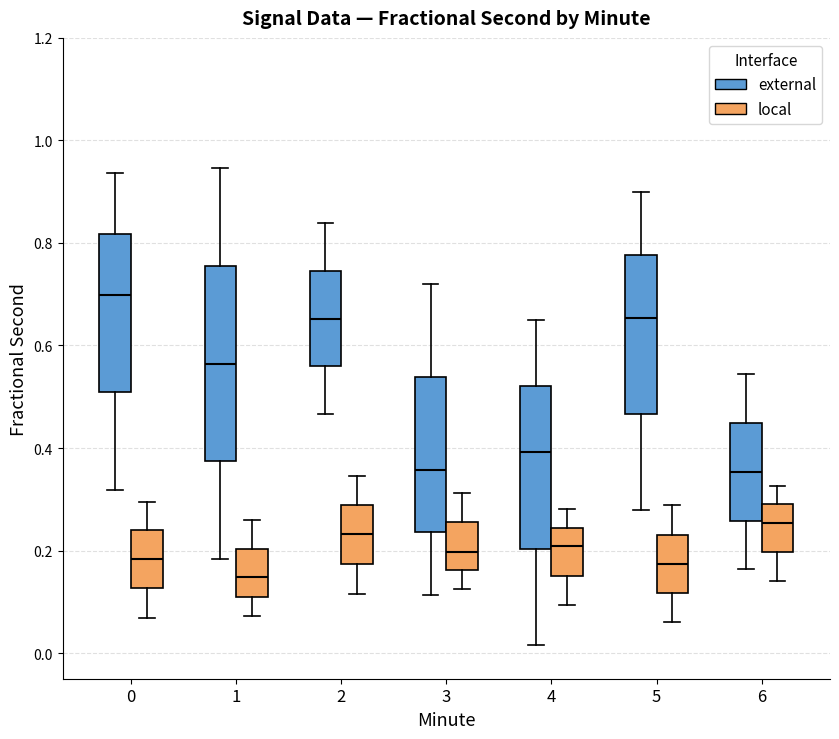

Comparing the boxes themselves (not the whiskers), which one is the tallest?

1 (external)